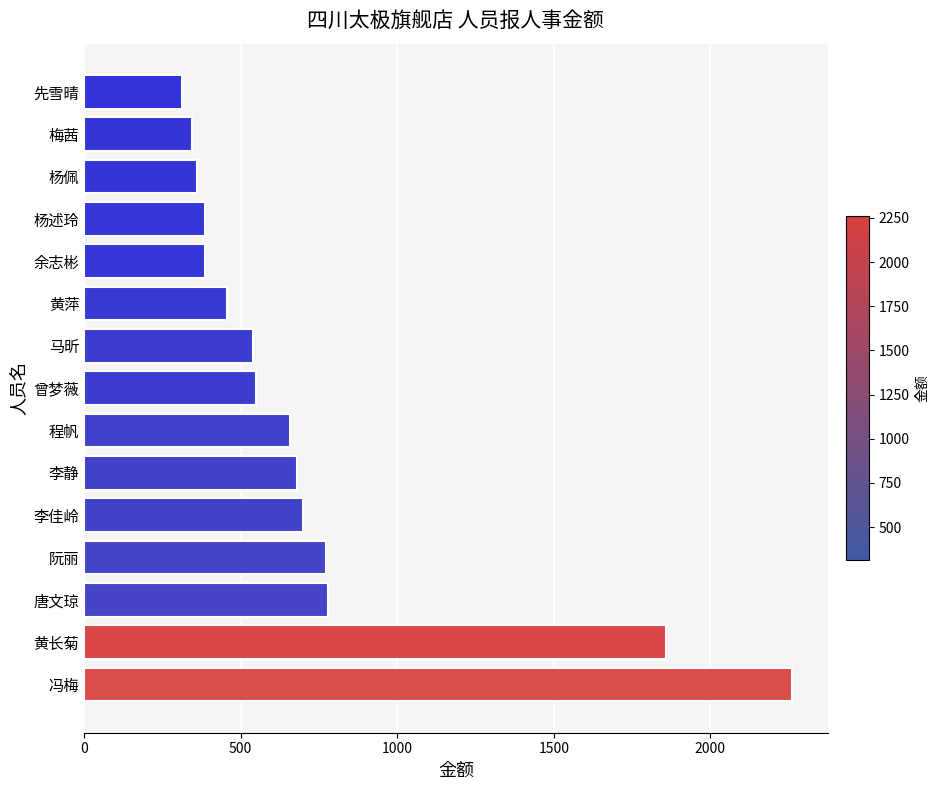

What is the smallest value displayed?

311.4